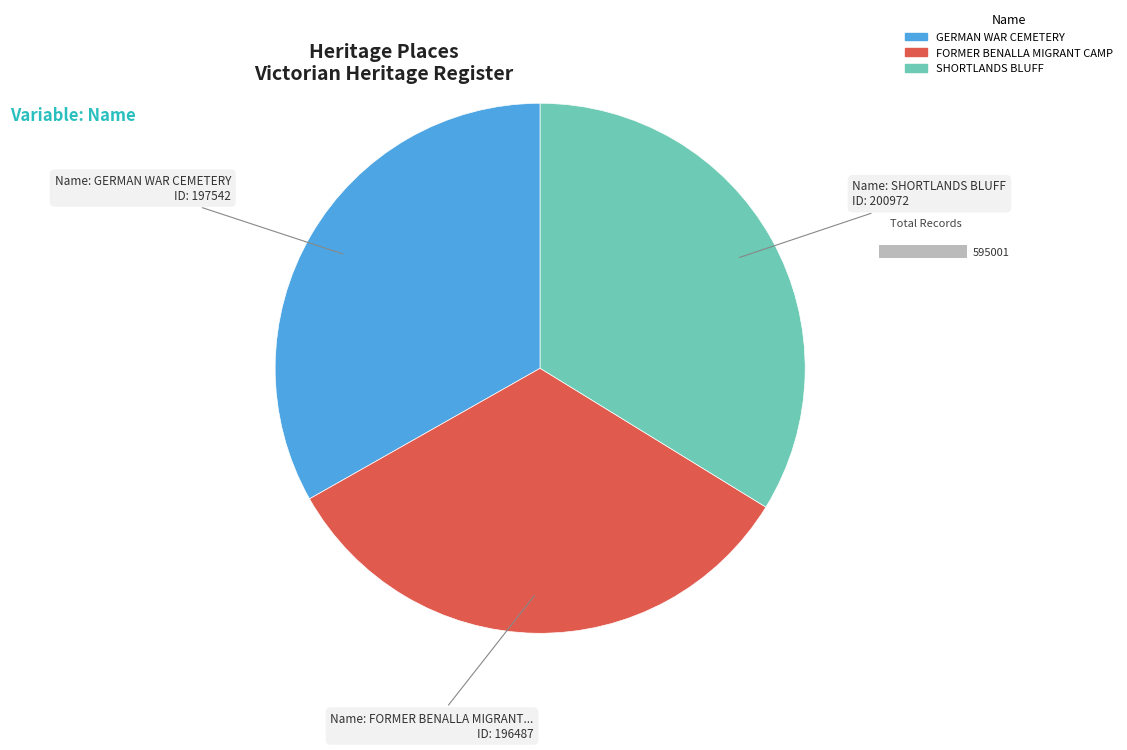

What percentage is the FORMER BENALLA MIGRANT CAMP slice, to the nearest percent?

33%